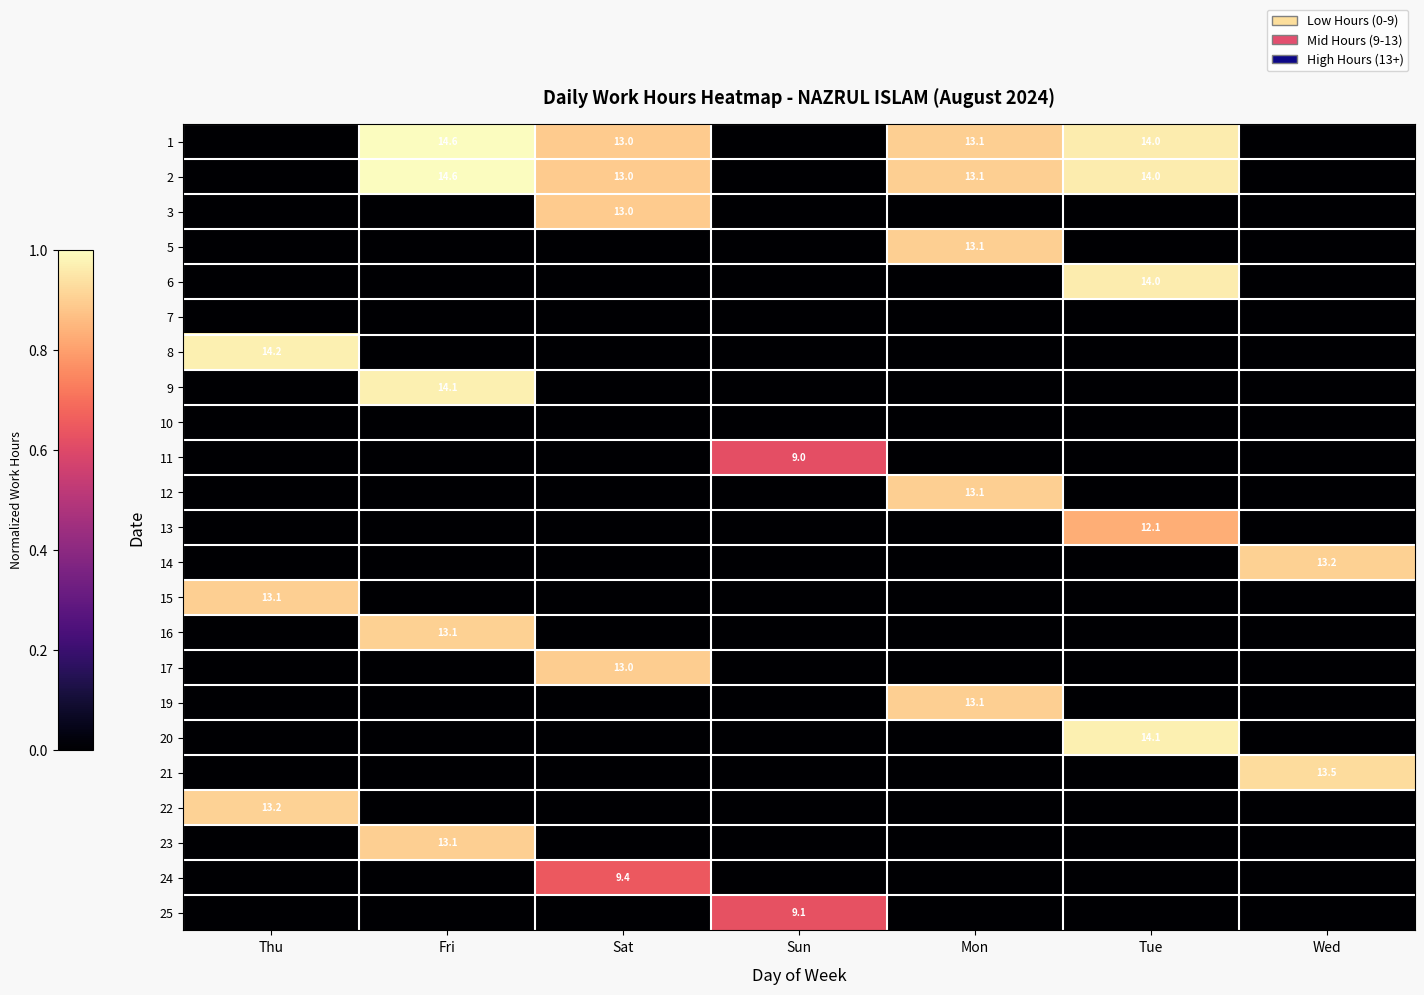

Is the value of 5 at Fri greater than the value of 17 at Thu?

No